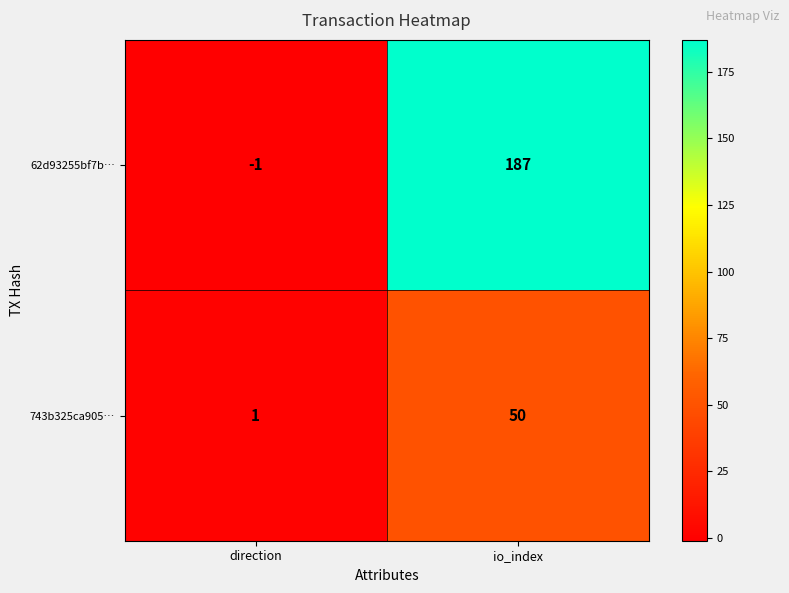

What is the greatest value displayed?

187